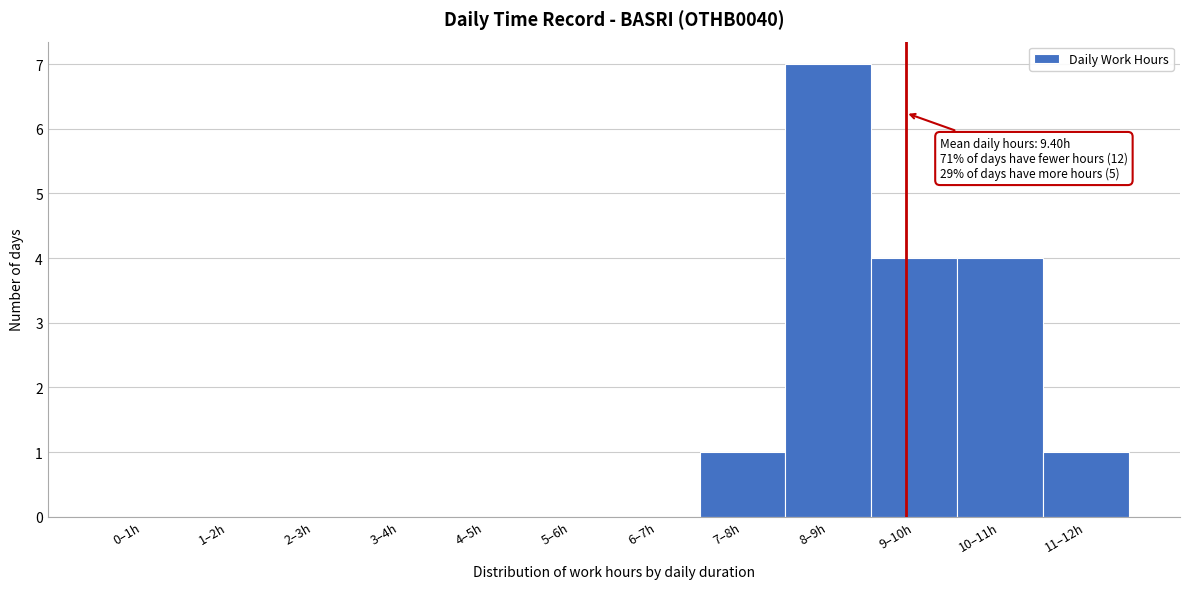

Reading left to right, what are all the values shown in this chart?

0–1h=0	1–2h=0	2–3h=0	3–4h=0	4–5h=0	5–6h=0	6–7h=0	7–8h=1	8–9h=7	9–10h=4	10–11h=4	11–12h=1